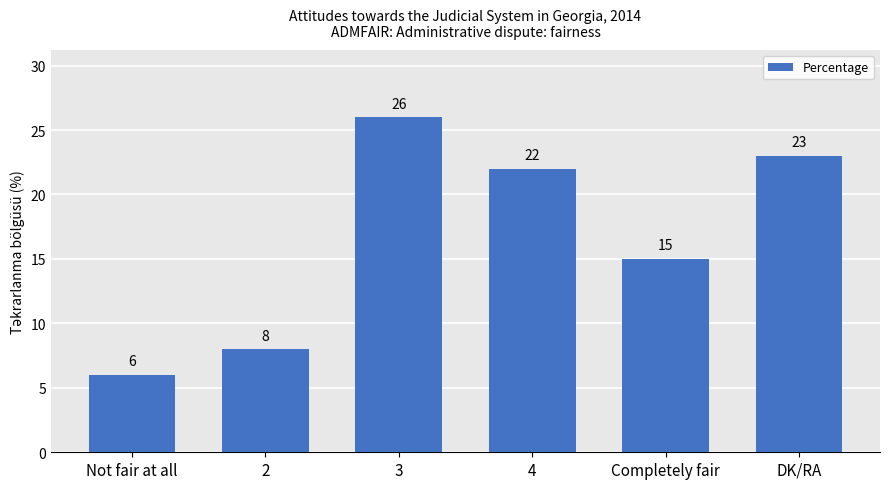

What is the difference between the maximum and second lowest values?

18